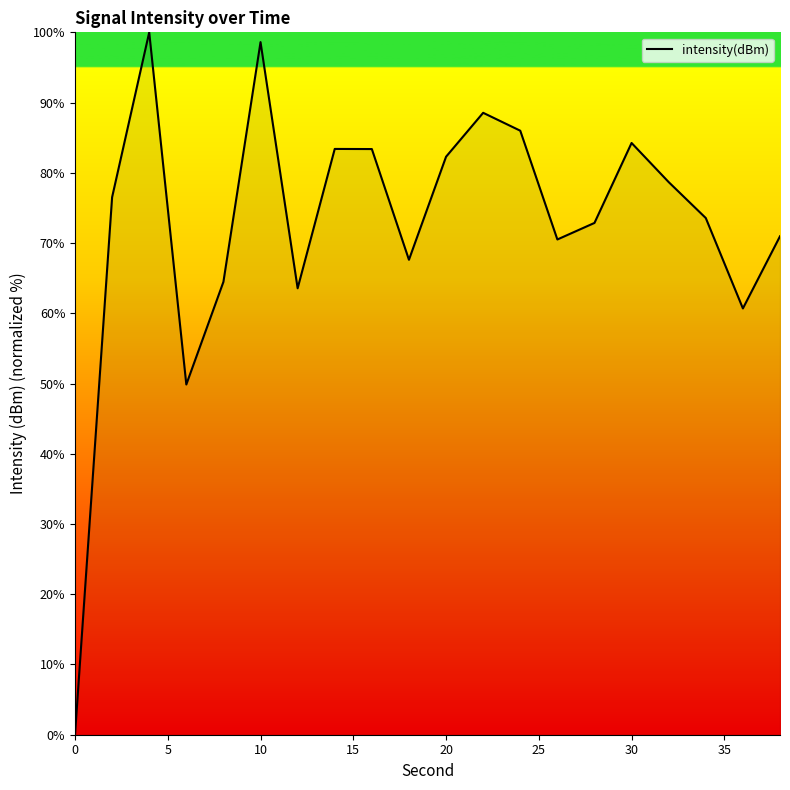

What is the maximum value shown in the chart?

100.0